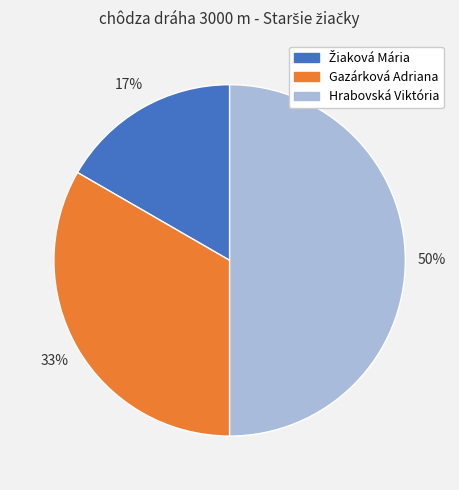

How many segments does this pie chart have?

3